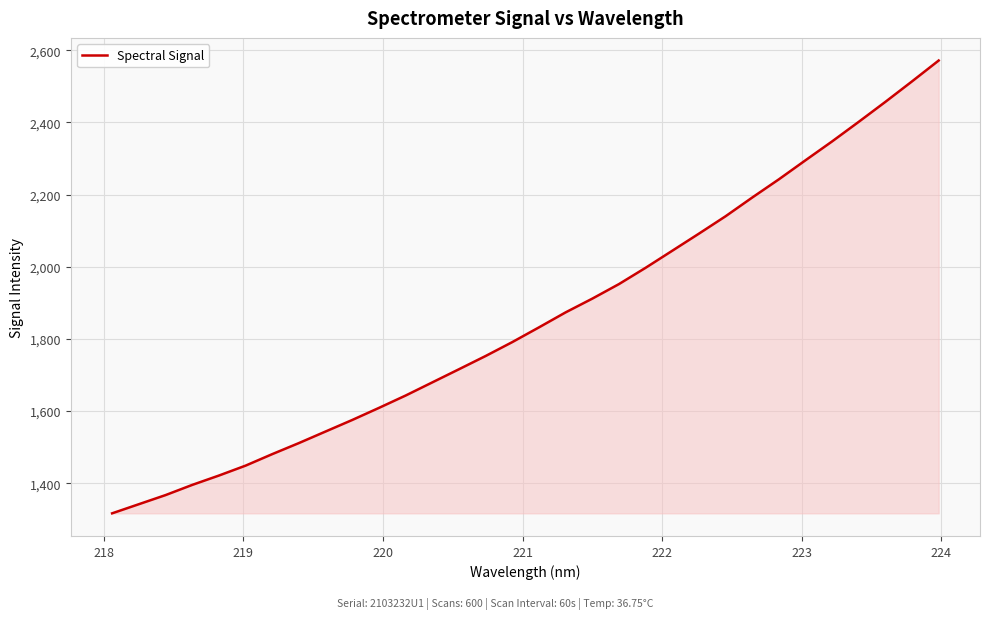

Does the chart display data point markers on the line(s)?

No